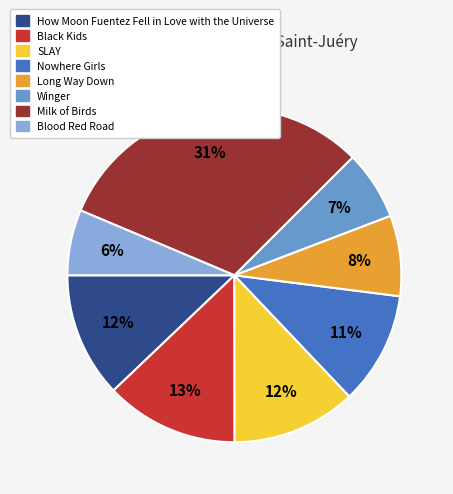

True or false: Blood Red Road accounts for 1% of the total.

False